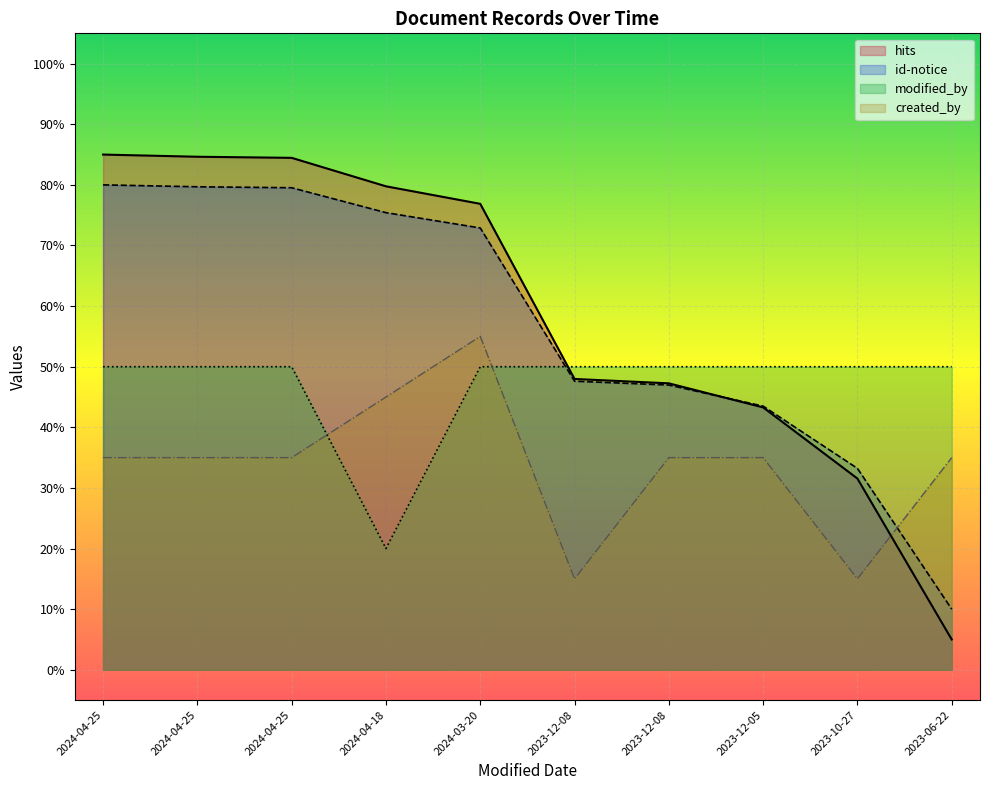

Which series changed the most between 2024-04-25 and 2023-06-22?

hits